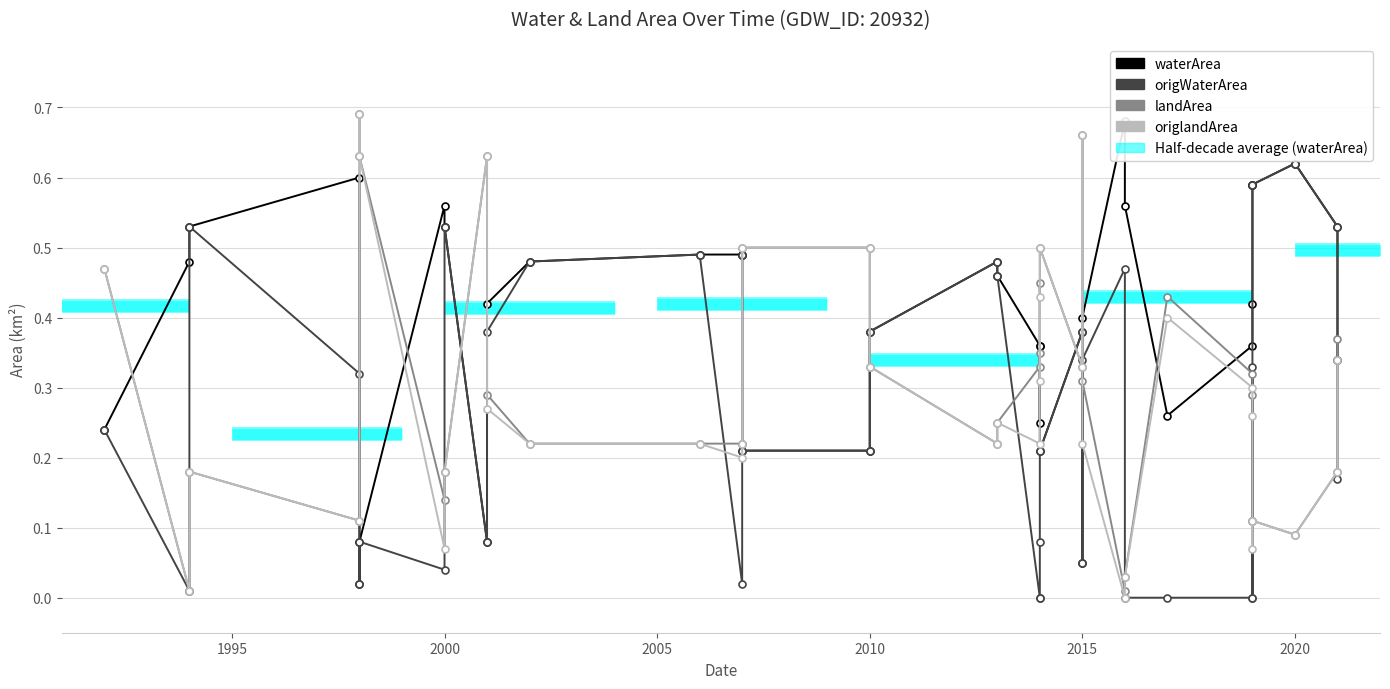

True or false: landArea has more than 2 interior local peaks.

True